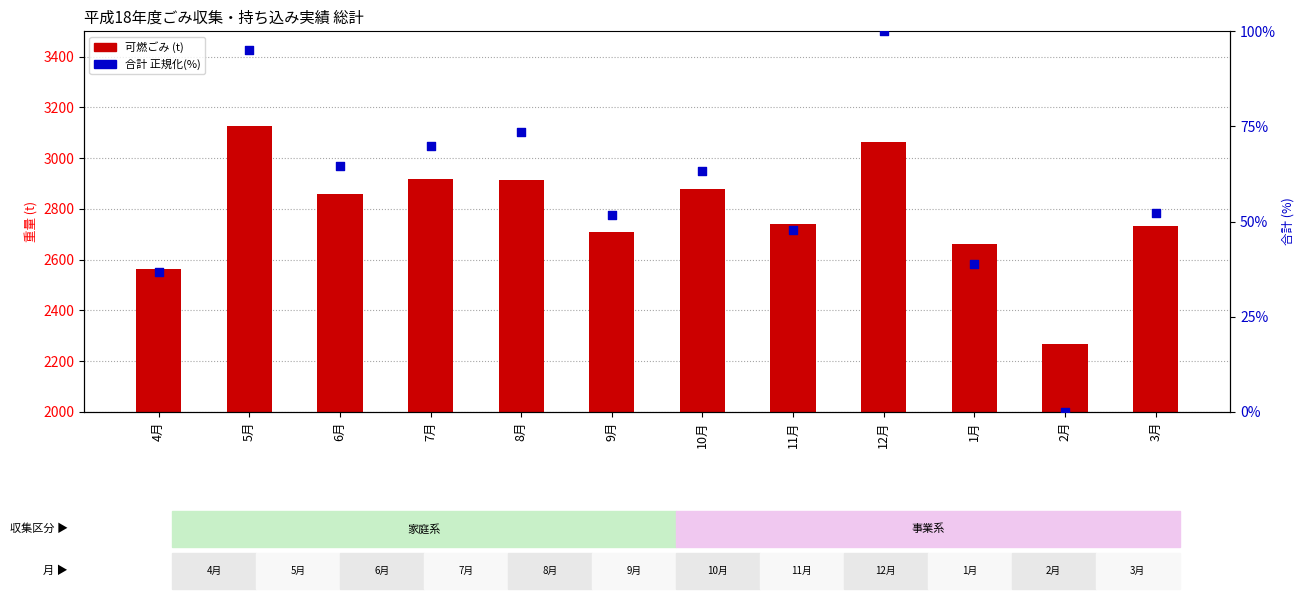

What are all the series names shown in the legend?

可燃ごみ, 合計(正規化%)